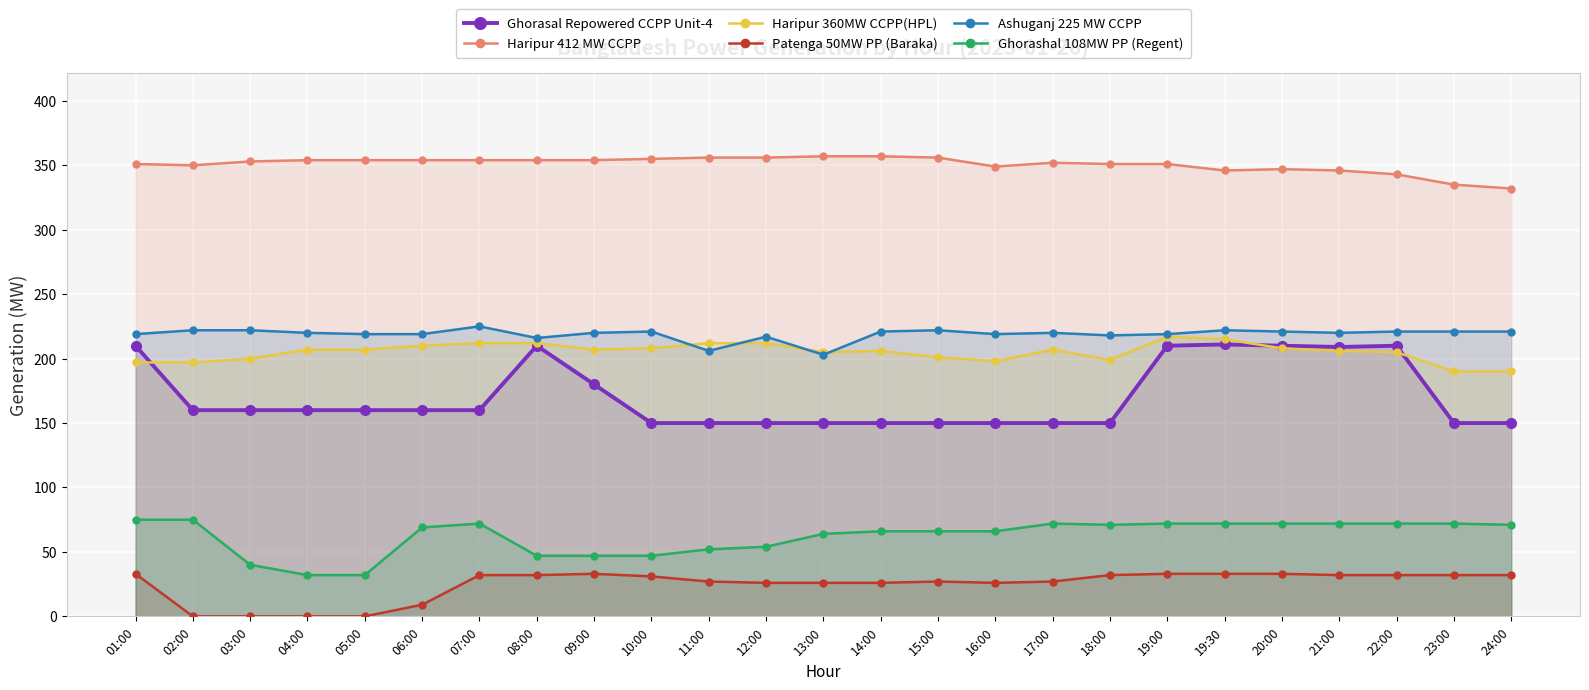

Reading left to right, list all the values displayed in this chart.

Ghorasal Repowered CCPP Unit-4: 210	160	160	160	160	160	160	210	180	150	150	150	150	150	150	150	150	150	210	211	210	209	210	150	150
Haripur 412 MW CCPP: 351	350	353	354	354	354	354	354	354	355	356	356	357	357	356	349	352	351	351	346	347	346	343	335	332
Haripur 360MW CCPP(HPL): 197	197	200	207	207	210	212	212	207	208	212	212	205	206	201	198	207	199	217	215	208	206	205	190	190
Patenga 50MW PP (Baraka): 33	0	0	0	0	9	32	32	33	31	27	26	26	26	27	26	27	32	33	33	33	32	32	32	32
Ashuganj 225 MW CCPP: 219	222	222	220	219	219	225	216	220	221	206	217	203	221	222	219	220	218	219	222	221	220	221	221	221
Ghorashal 108MW PP (Regent): 75	75	40	32	32	69	72	47	47	47	52	54	64	66	66	66	72	71	72	72	72	72	72	72	71